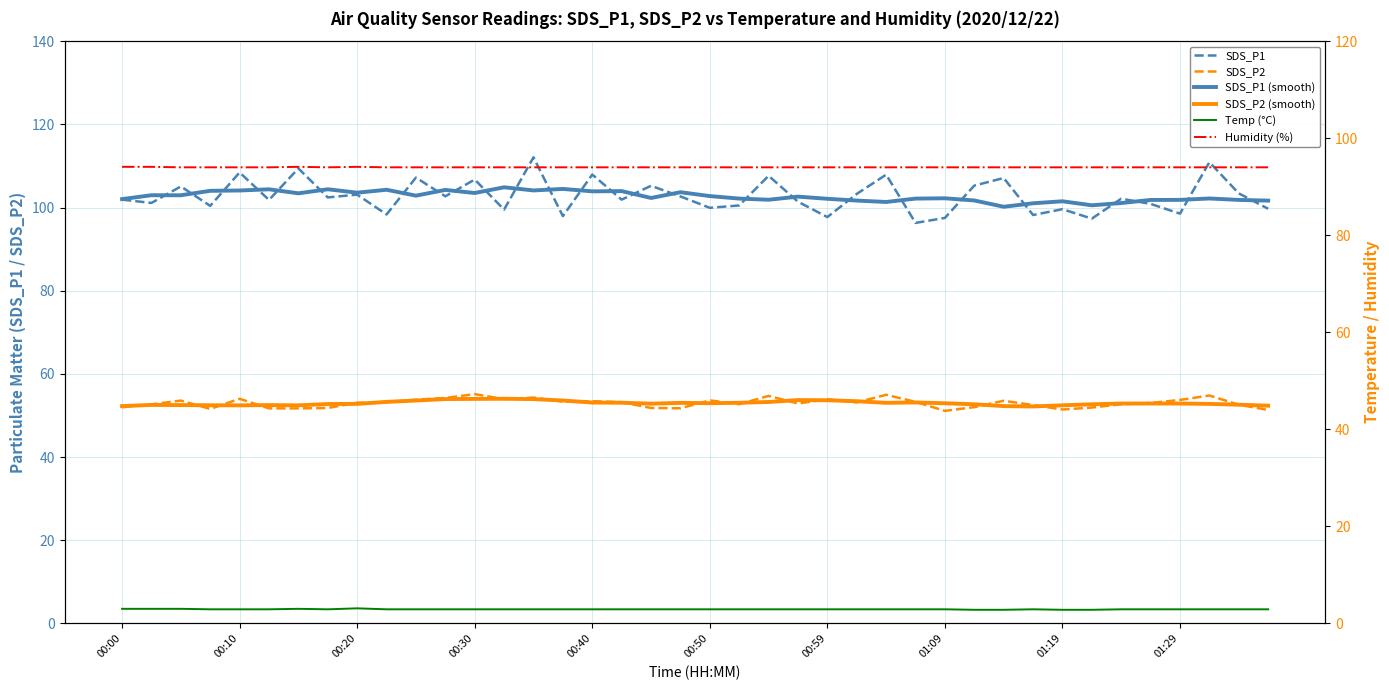

Count the number of data series in this chart.

6